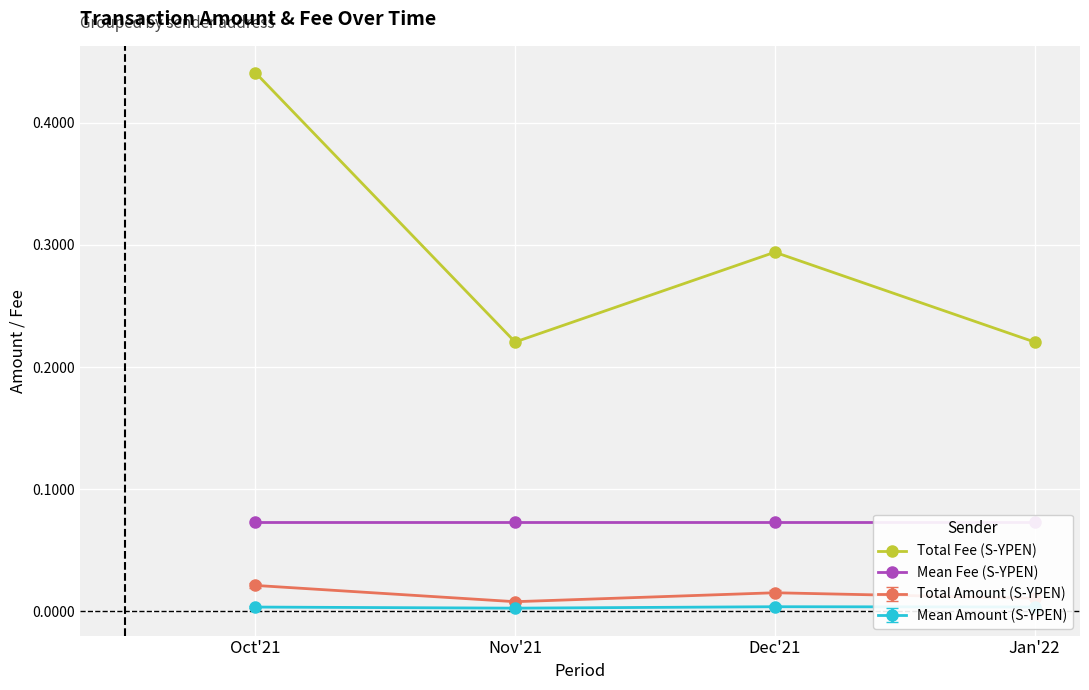

The value of Total Fee (S-YPEN) at Jan'22 is 0.2. True or false?

True